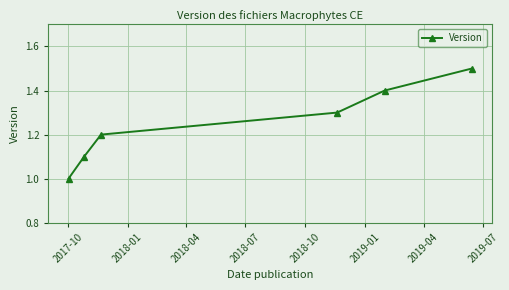

True or false: the data has more than 1 interior local peaks.

False